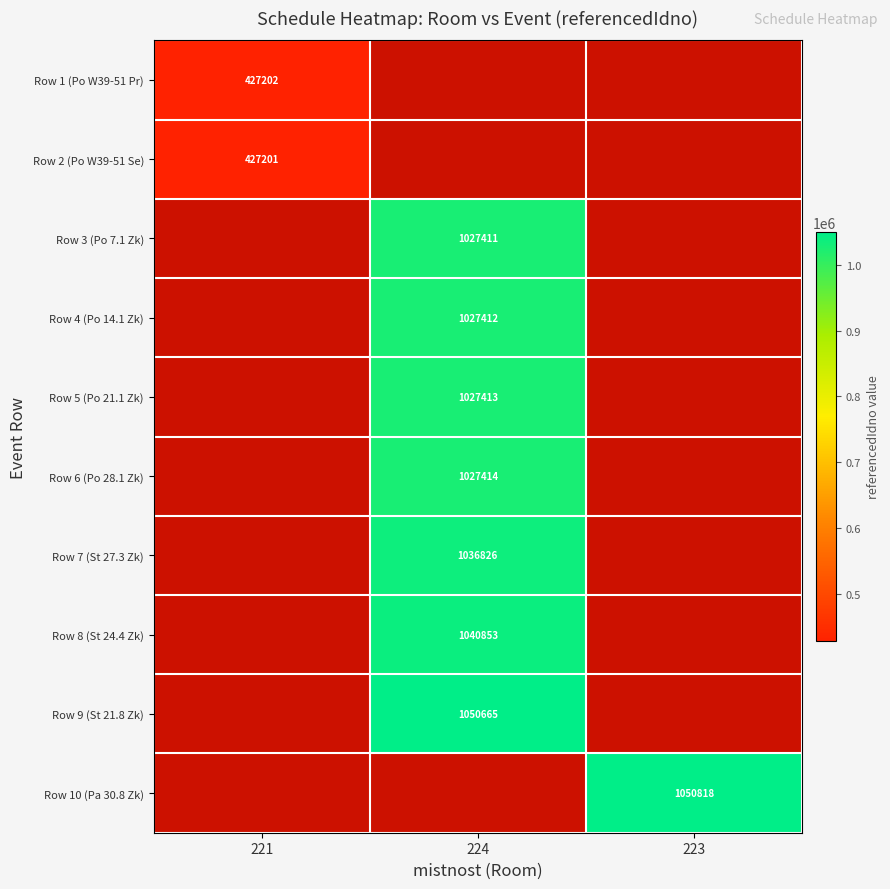

The value of Row 2 (Po W39-51 Se) at 221 is 582751. True or false?

False